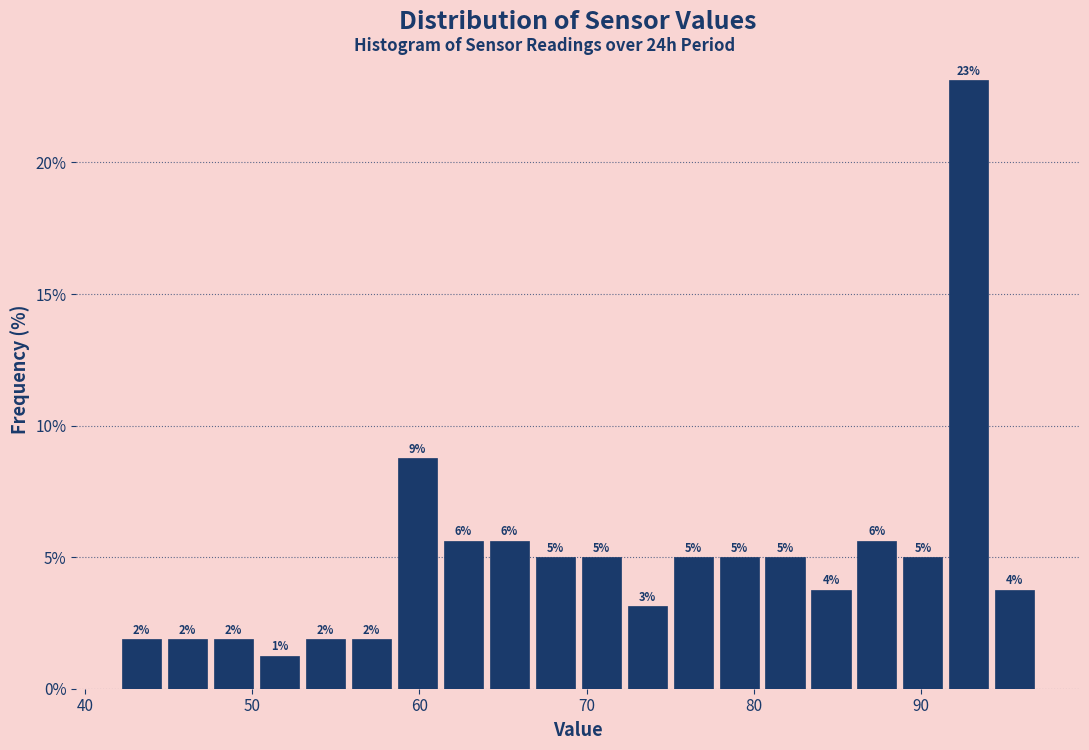

Around what value on the x-axis is the tallest bar? Give the approximate position of its centre, as read against the axis.

93